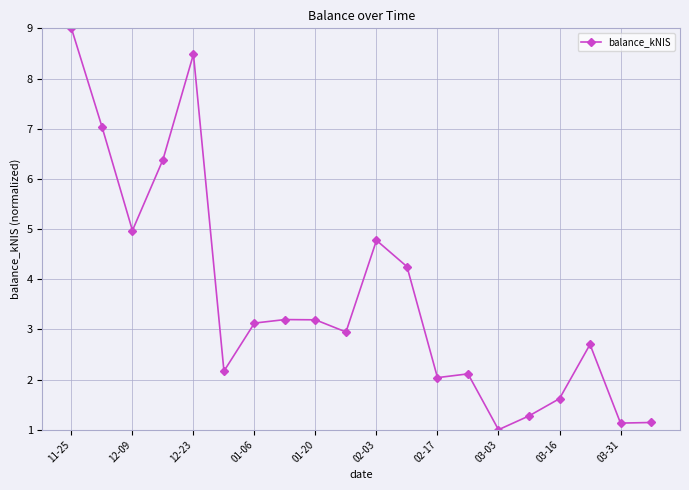

How many categories are shown in the chart?

20